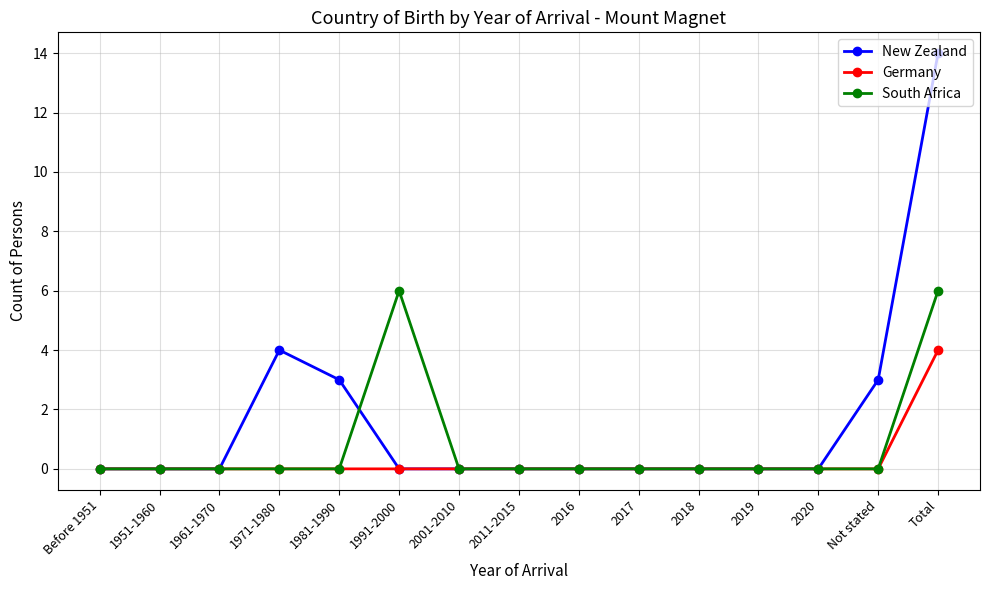

How many series are shown in this chart?

3